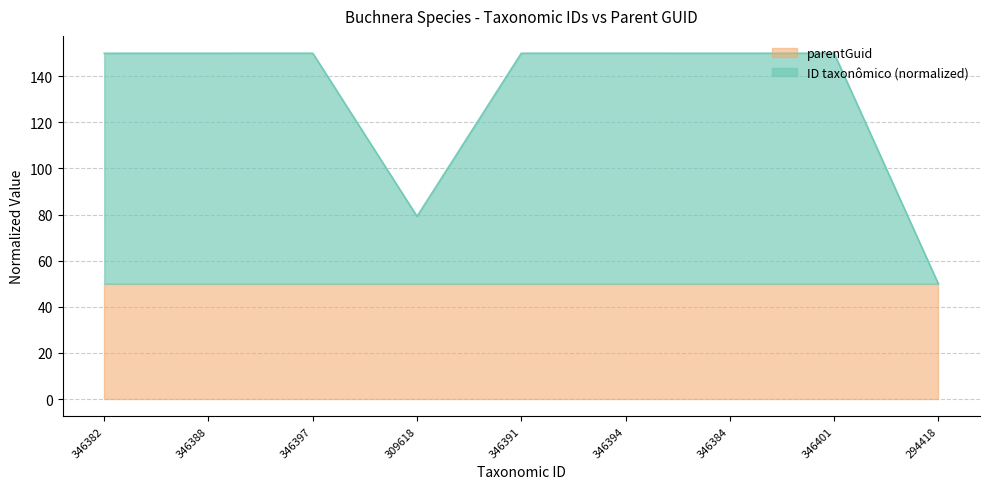

Between 346388 and 346401, which is larger?

346401